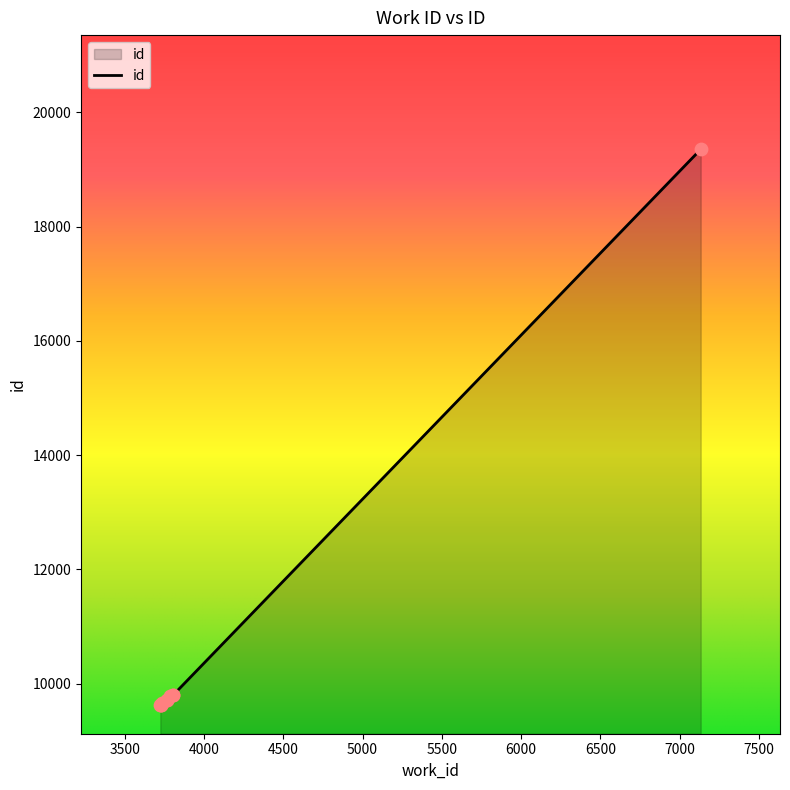

What is the maximum value shown in the chart?

19354